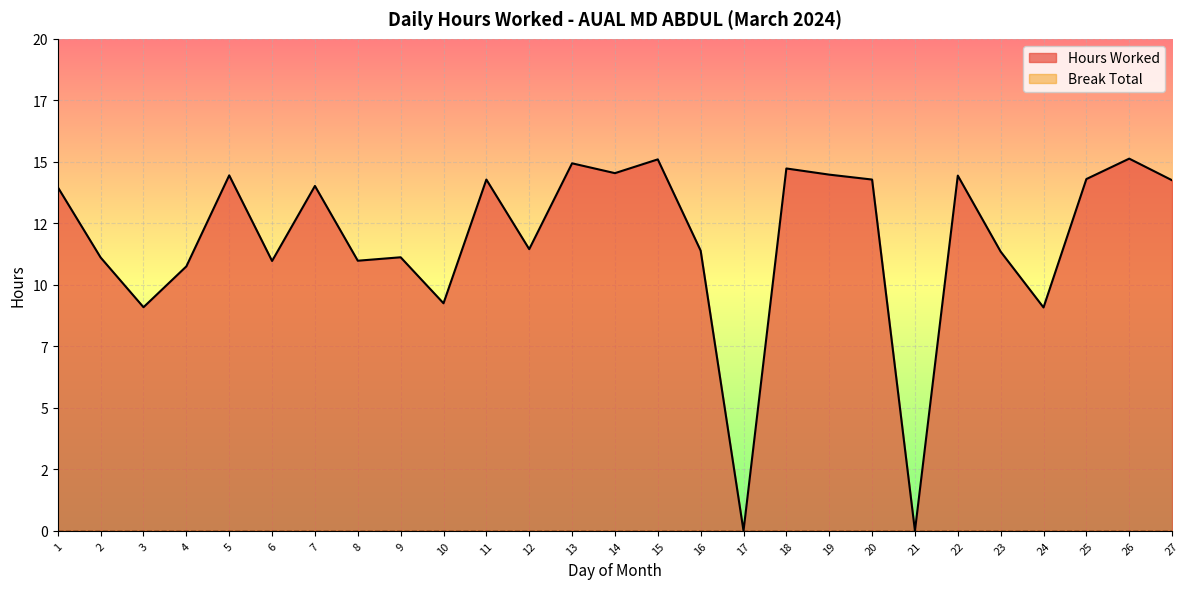

The value at 10 is 6.4. True or false?

False